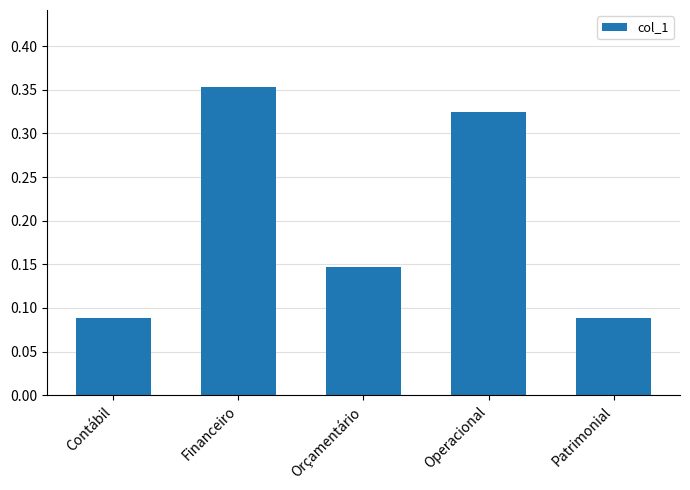

What is the label of the 5th bar from the right?

Contábil